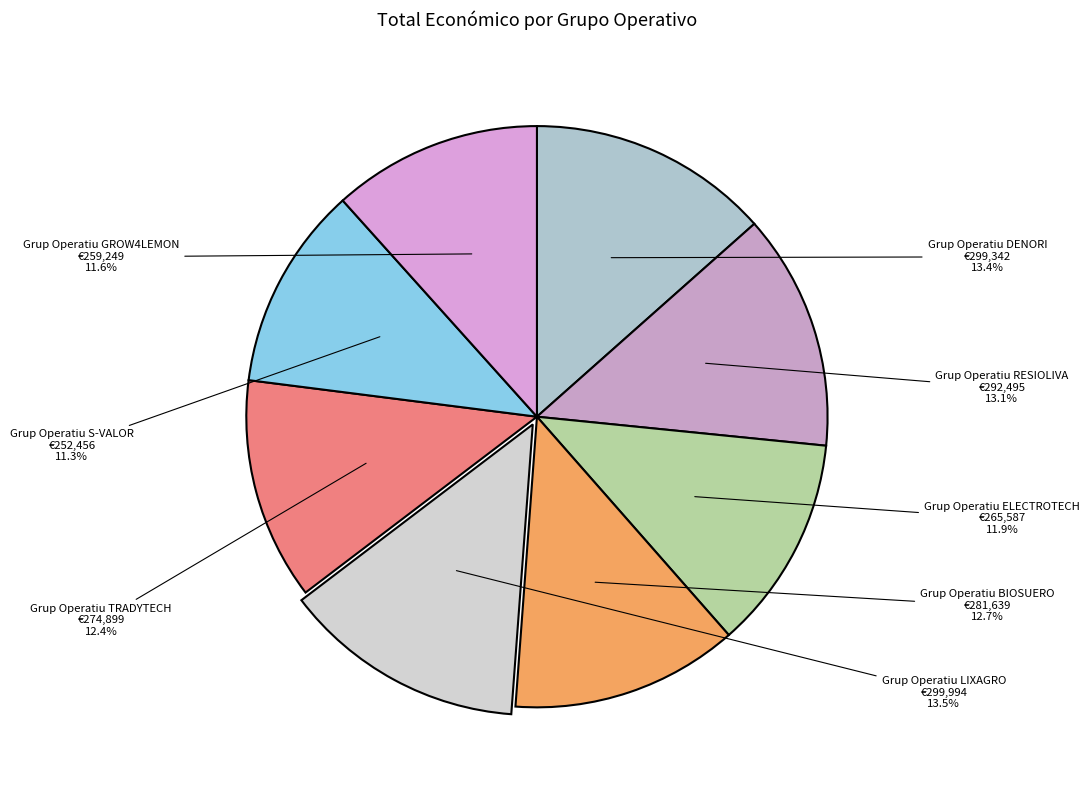

How many slices are in this pie chart?

8